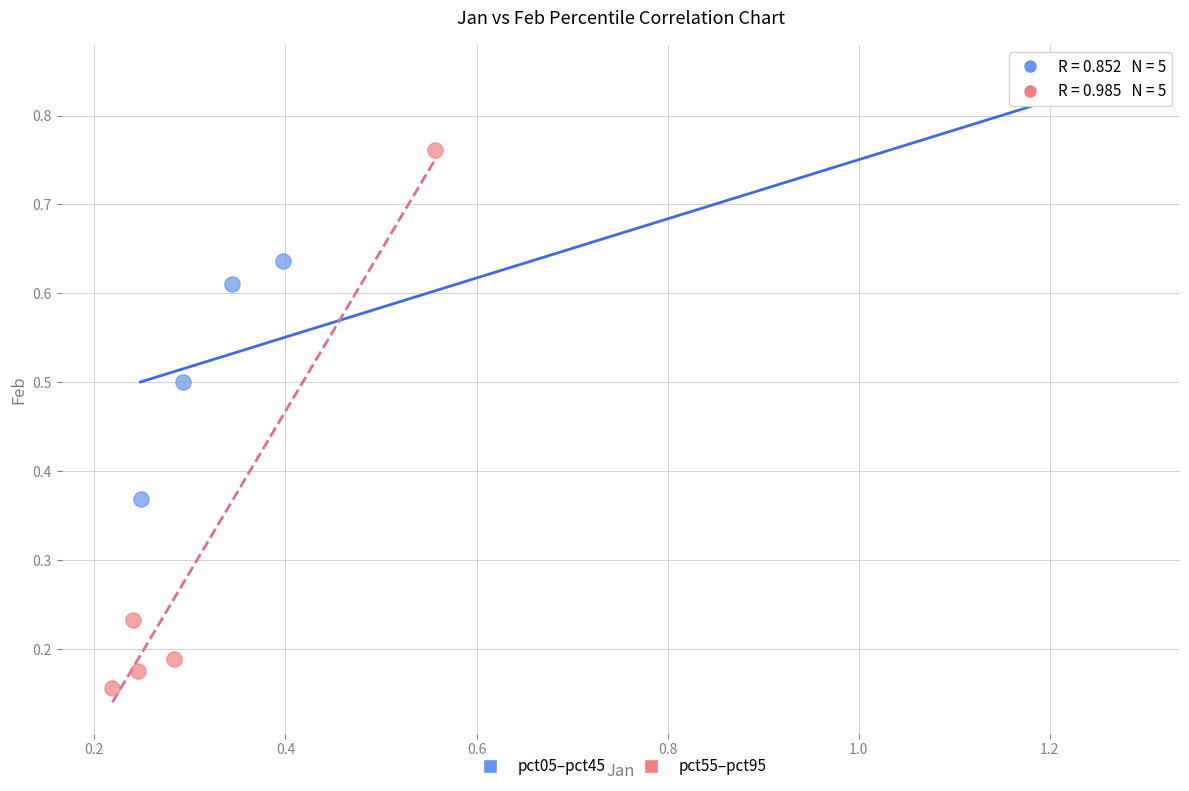

Which series contains the lowest Y value?

pct55–pct95